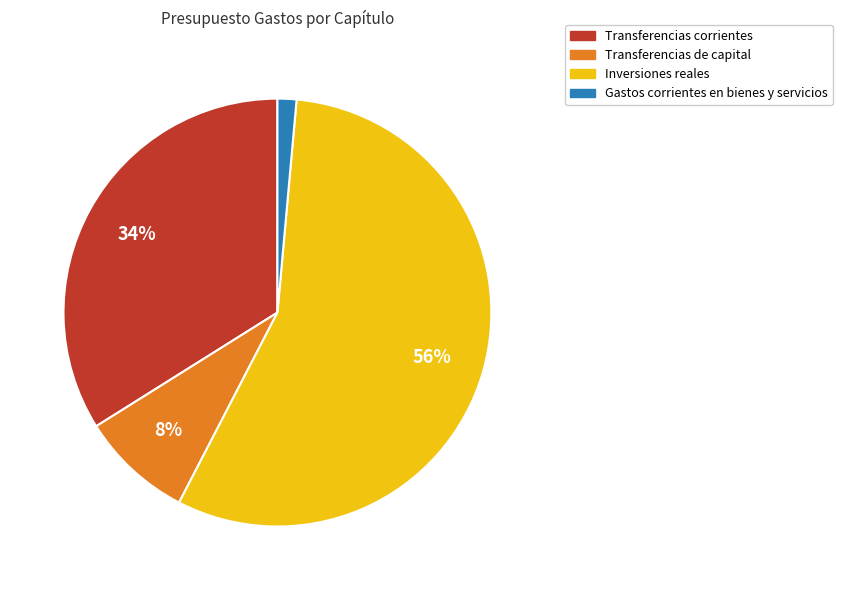

Does any single category account for the majority?

Yes